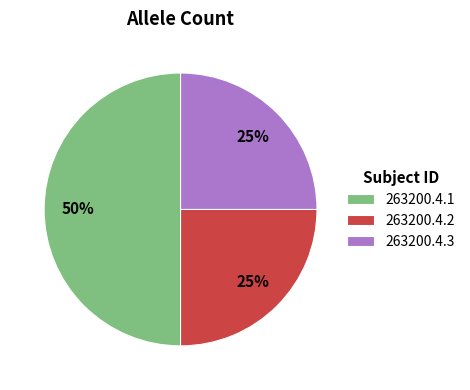

Combined, do 263200.4.1 and 263200.4.2 account for over 50%?

Yes